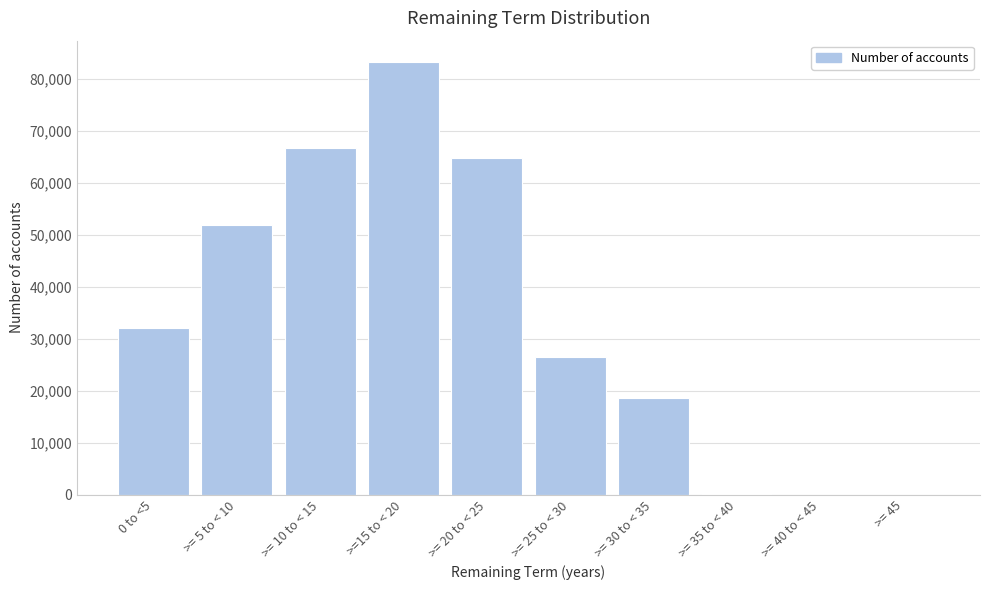

What is the ratio of the value at >= 30 to < 35 to the value at >= 5 to < 10?

0.4